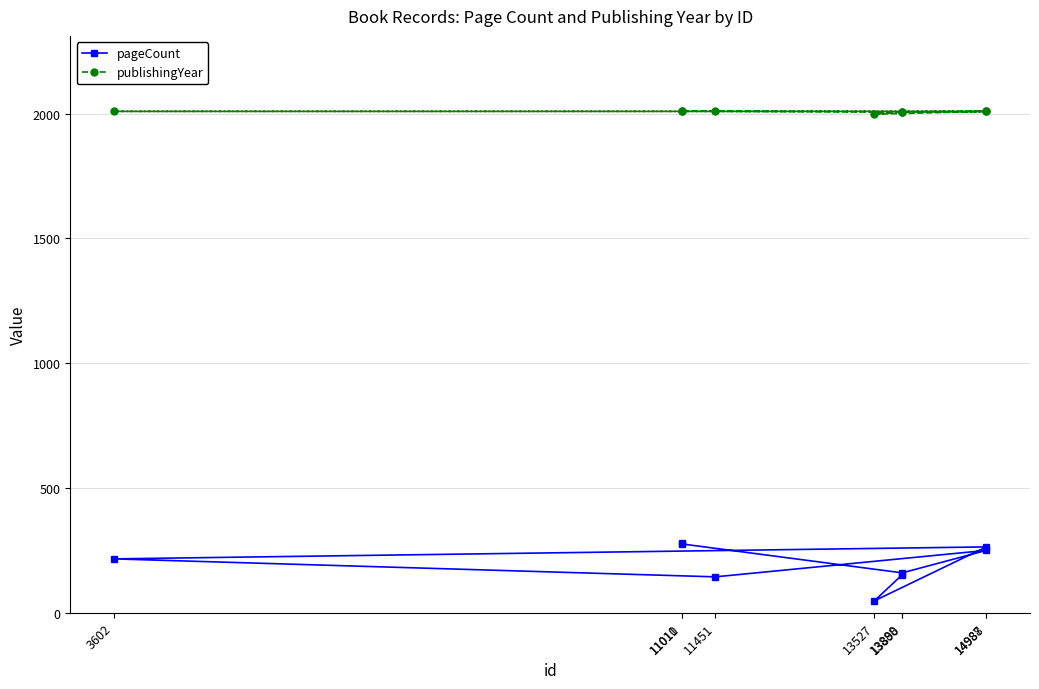

Reading left to right, transcribe all the data shown in this chart.

pageCount: 13888=152	13527=48	14987=264	3602=216	11451=144	14988=250	13890=160	11010=276	11011=280
publishingYear: 13888=2006	13527=1998	14987=2009	3602=2009	11451=2009	14988=2009	13890=2007	11010=2010	11011=2010